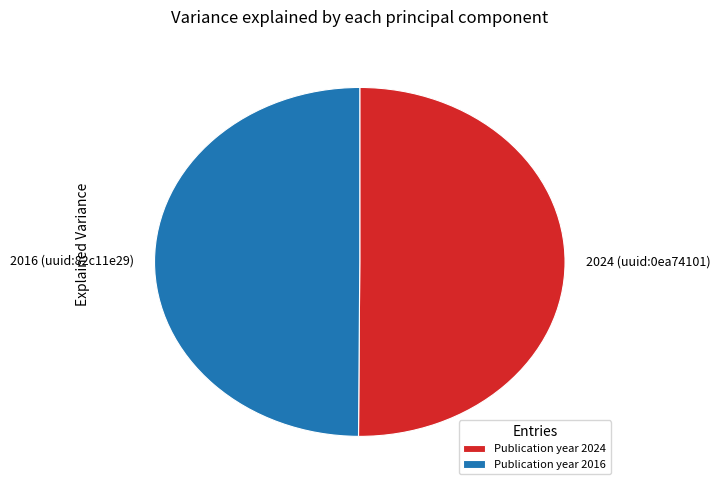

True or false: 2024 (uuid:0ea74101) accounts for 62% of the total.

False